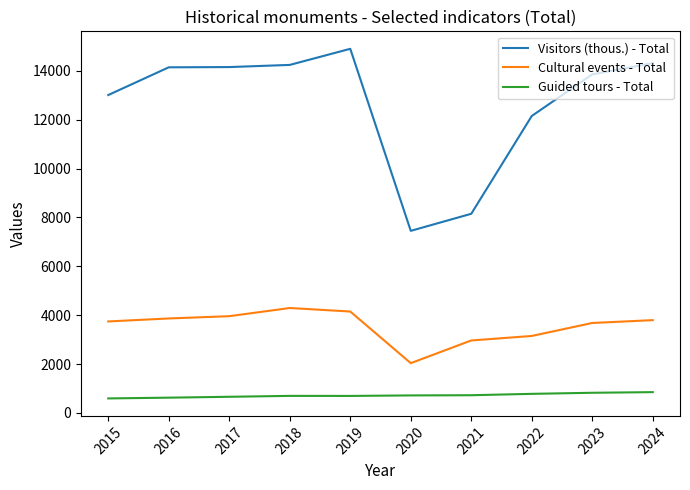

Where does the Visitors (thous.) - Total series first go above 14139?

2016